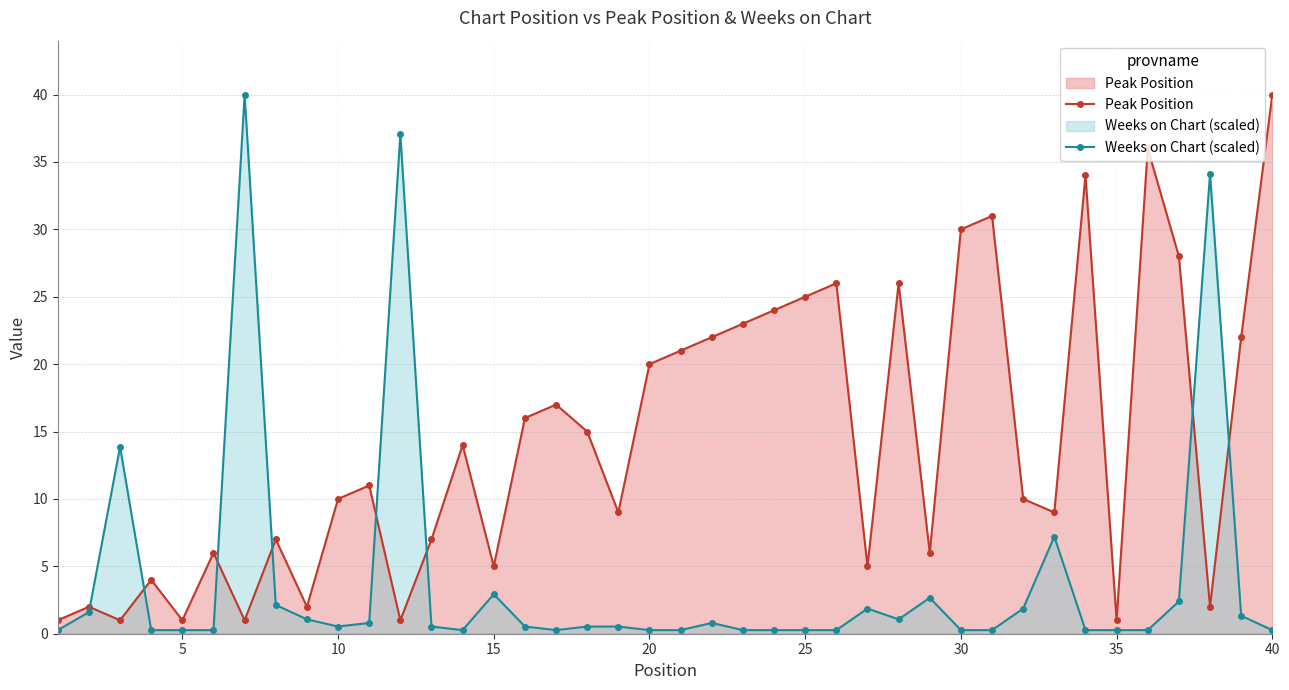

How many times do Peak Position and Weeks on Chart (scaled) cross each other?

8